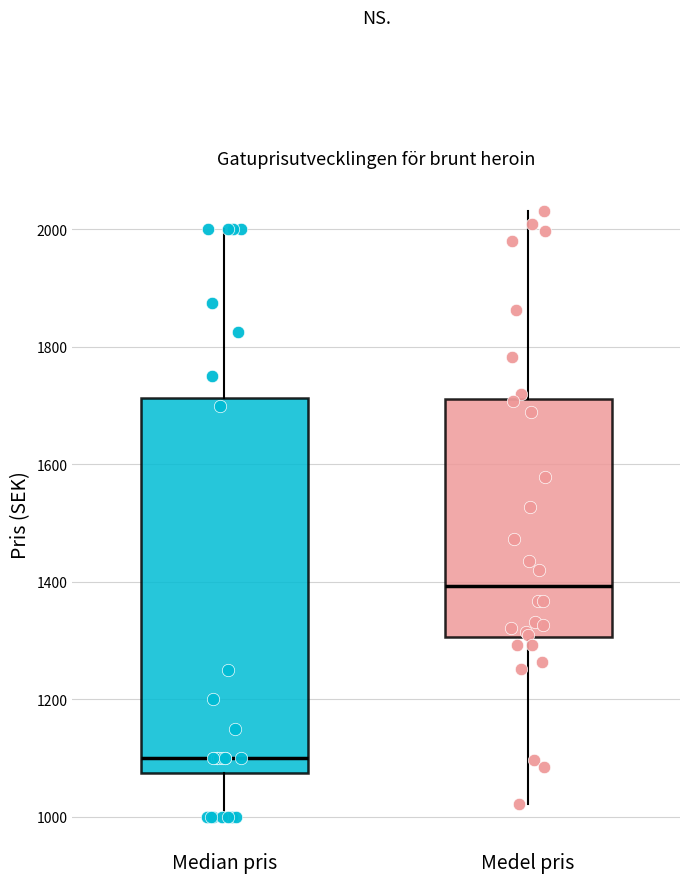

Which box's median line is the highest?

Medel pris